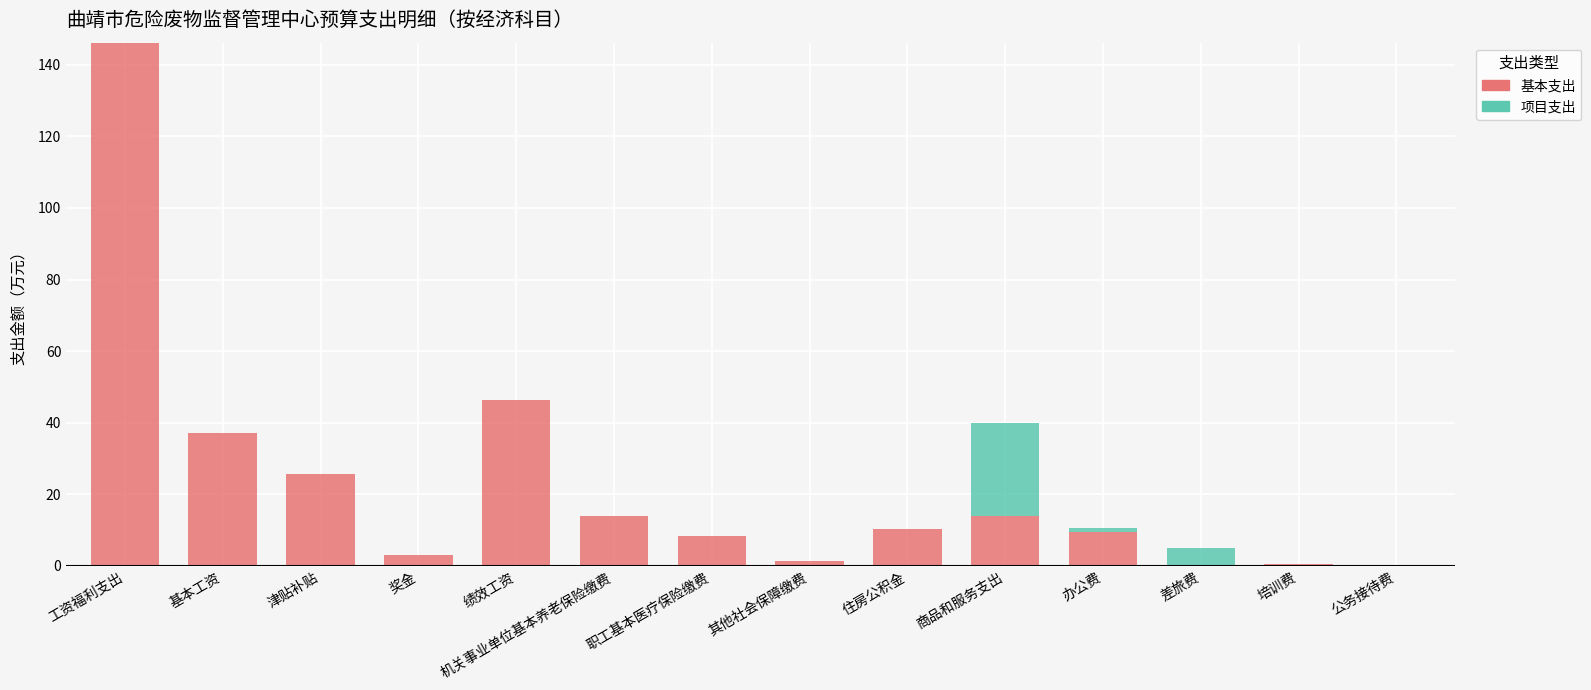

What is the highest value of the 基本支出 series?

146.2